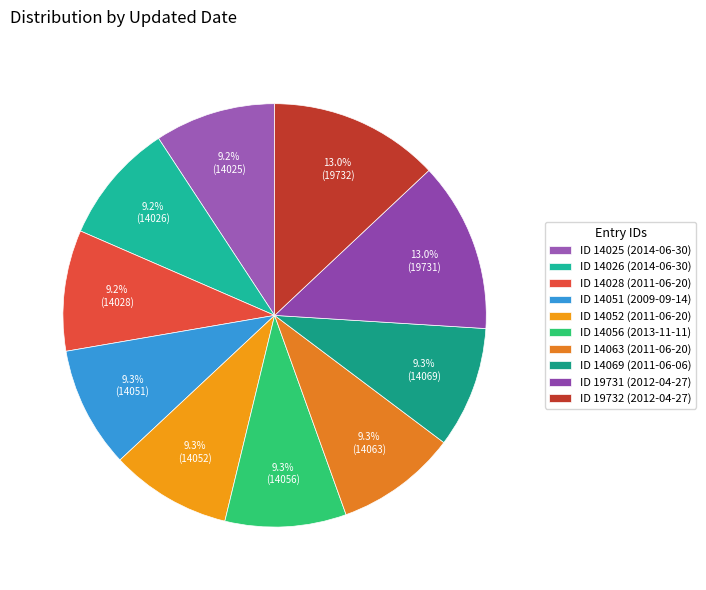

How many slices are in this pie chart?

10